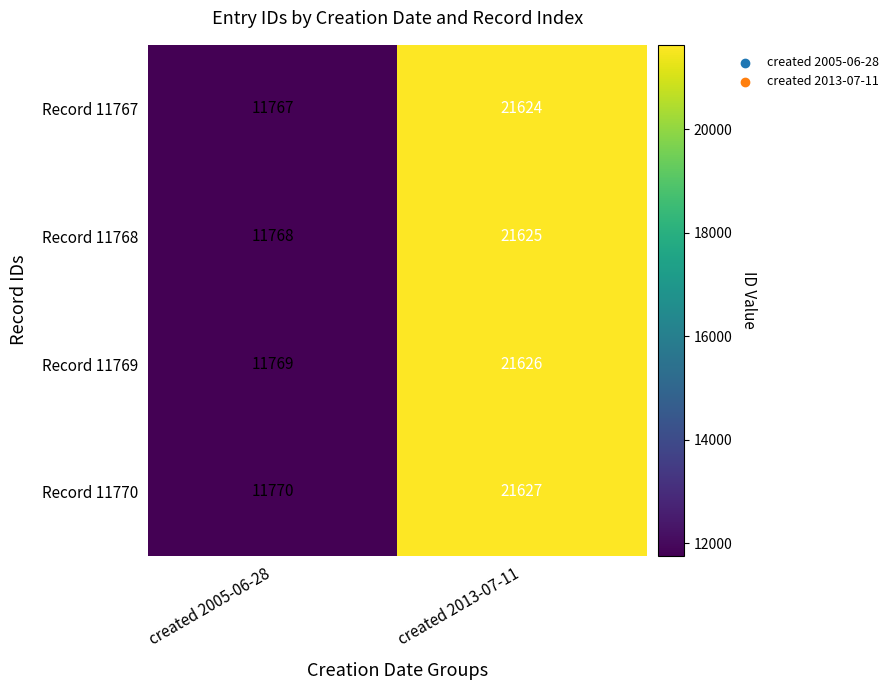

The value of Record 11767 at created 2005-06-28 is 11767. True or false?

True